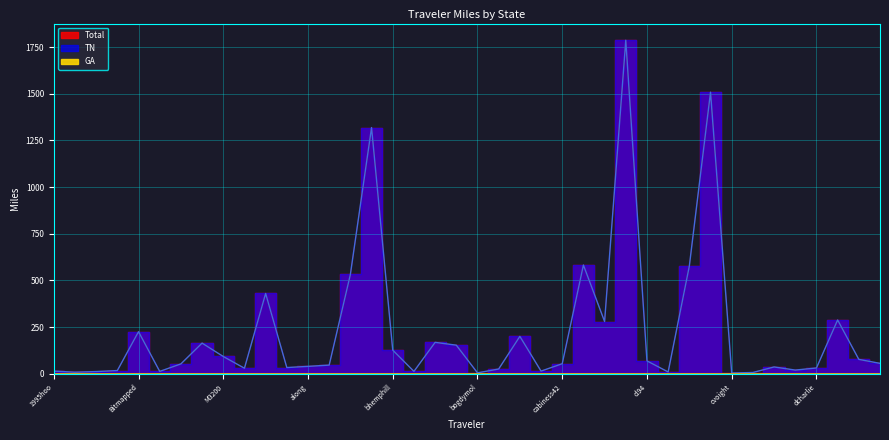

Reading right to left, transcribe all the data shown in this chart.

Total: 55.3	76.8	288.0	30.6	19.4	36.2	6.4	3.7	1508.6	577.0	9.3	68.5	1787.2	279.6	582.3	53.3	13.9	200.0	25.1	4.5	152.8	168.0	12.4	126.2	1319.1	531.6	46.0	39.2	33.0	429.8	29.3	92.2	163.9	52.4	12.4	225.2	16.8	11.4	7.9	13.9
TN: 55.3	76.8	288.0	30.6	19.4	36.2	6.4	3.7	1508.6	577.0	9.3	68.5	1787.2	279.6	582.3	53.3	13.9	200.0	25.1	4.5	152.8	168.0	12.4	126.2	1319.1	531.6	46.0	39.2	33.0	429.8	29.3	92.2	163.9	52.4	12.4	225.2	16.8	11.4	7.9	13.9
GA: 0.0	0.0	0.0	0.0	0.0	0.0	0.0	0.0	0.0	0.0	0.0	0.0	0.0	0.0	0.0	0.0	0.0	0.0	0.0	0.0	0.0	0.0	0.0	0.0	0.0	0.0	0.0	0.0	0.0	0.0	0.0	0.0	0.0	0.0	0.0	0.0	0.0	0.0	0.0	0.0